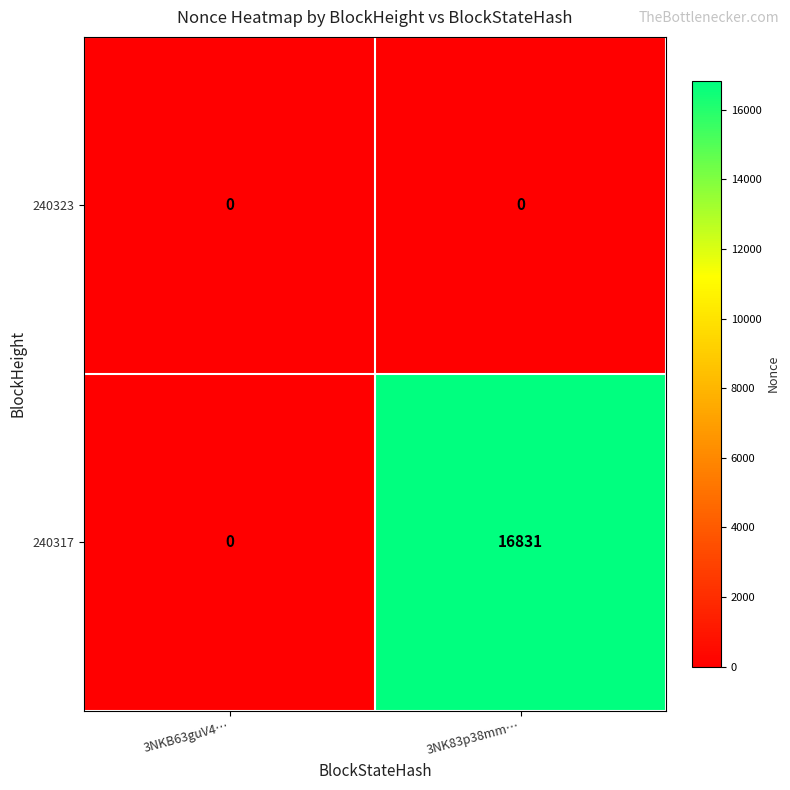

Reading left to right, transcribe all the data shown in this chart.

240323: 3NKB63guV4…=0	3NK83p38mm…=0
240317: 3NKB63guV4…=0	3NK83p38mm…=16831